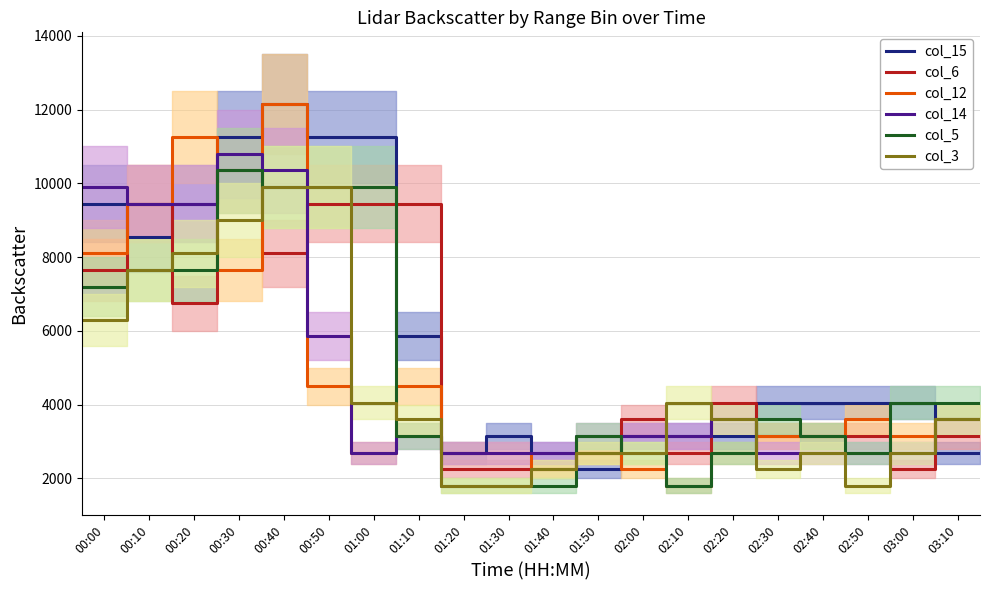

Which series has the largest total across all categories?

col_15